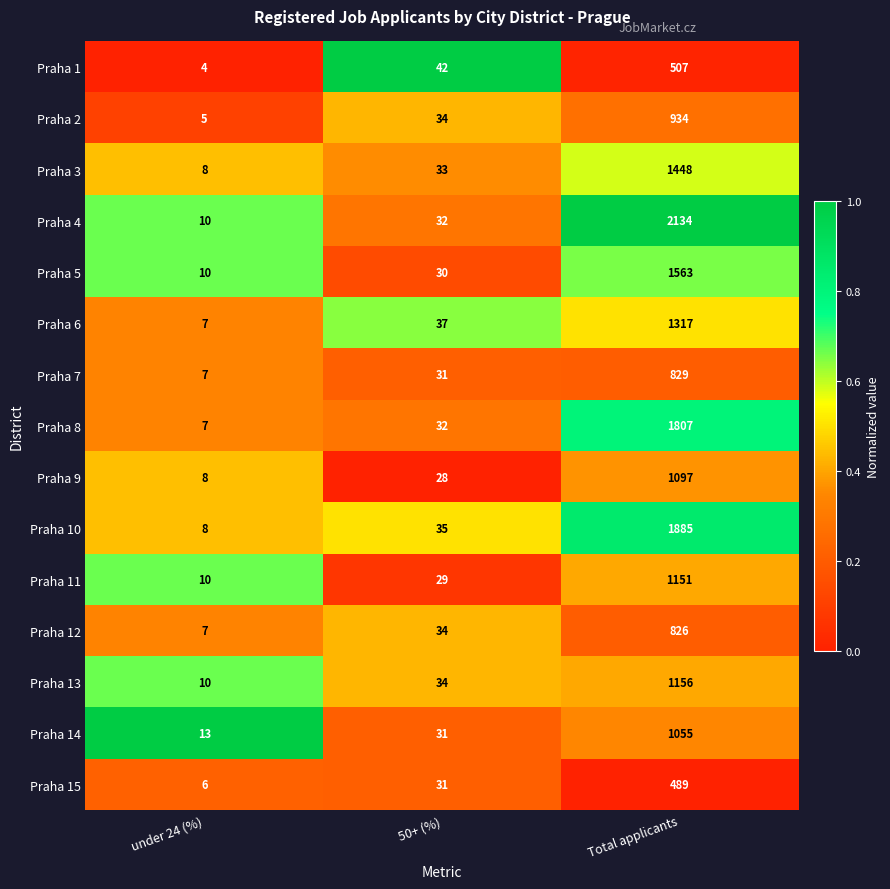

What is the difference between the second highest and minimum values in the Praha 2 series?

29